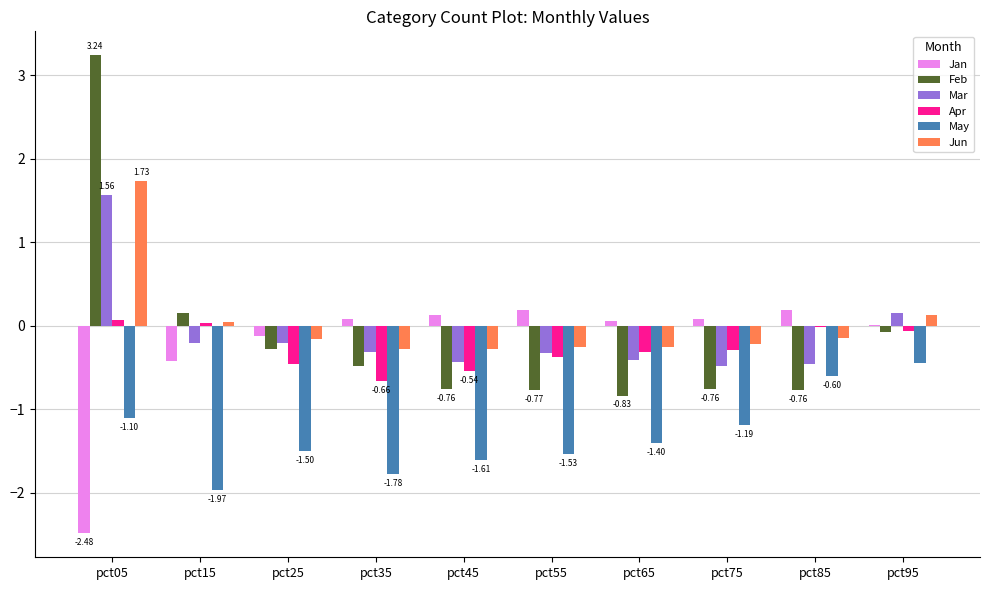

What is the sum of all Apr values?

-2.6